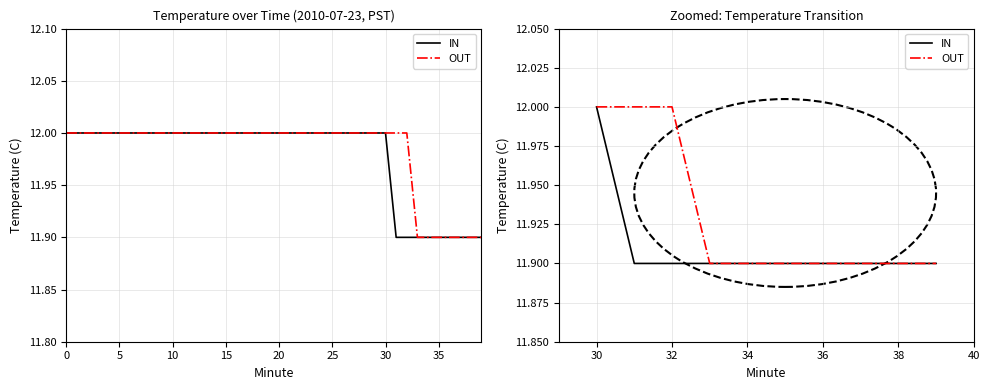

Reading right to left, extract all data points from this chart.

IN: 11.9	11.9	11.9	11.9	11.9	11.9	11.9	11.9	11.9	12.0
OUT: 11.9	11.9	11.9	11.9	11.9	11.9	11.9	12.0	12.0	12.0